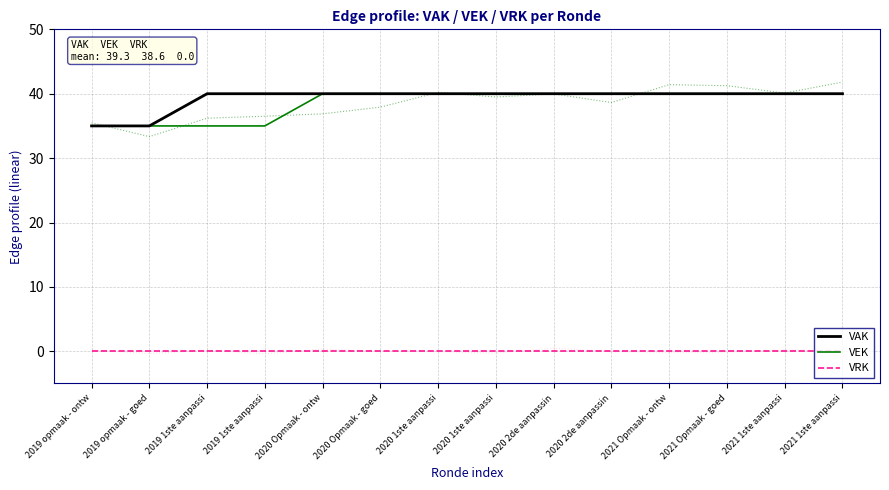

How many distinct data groups are displayed?

3